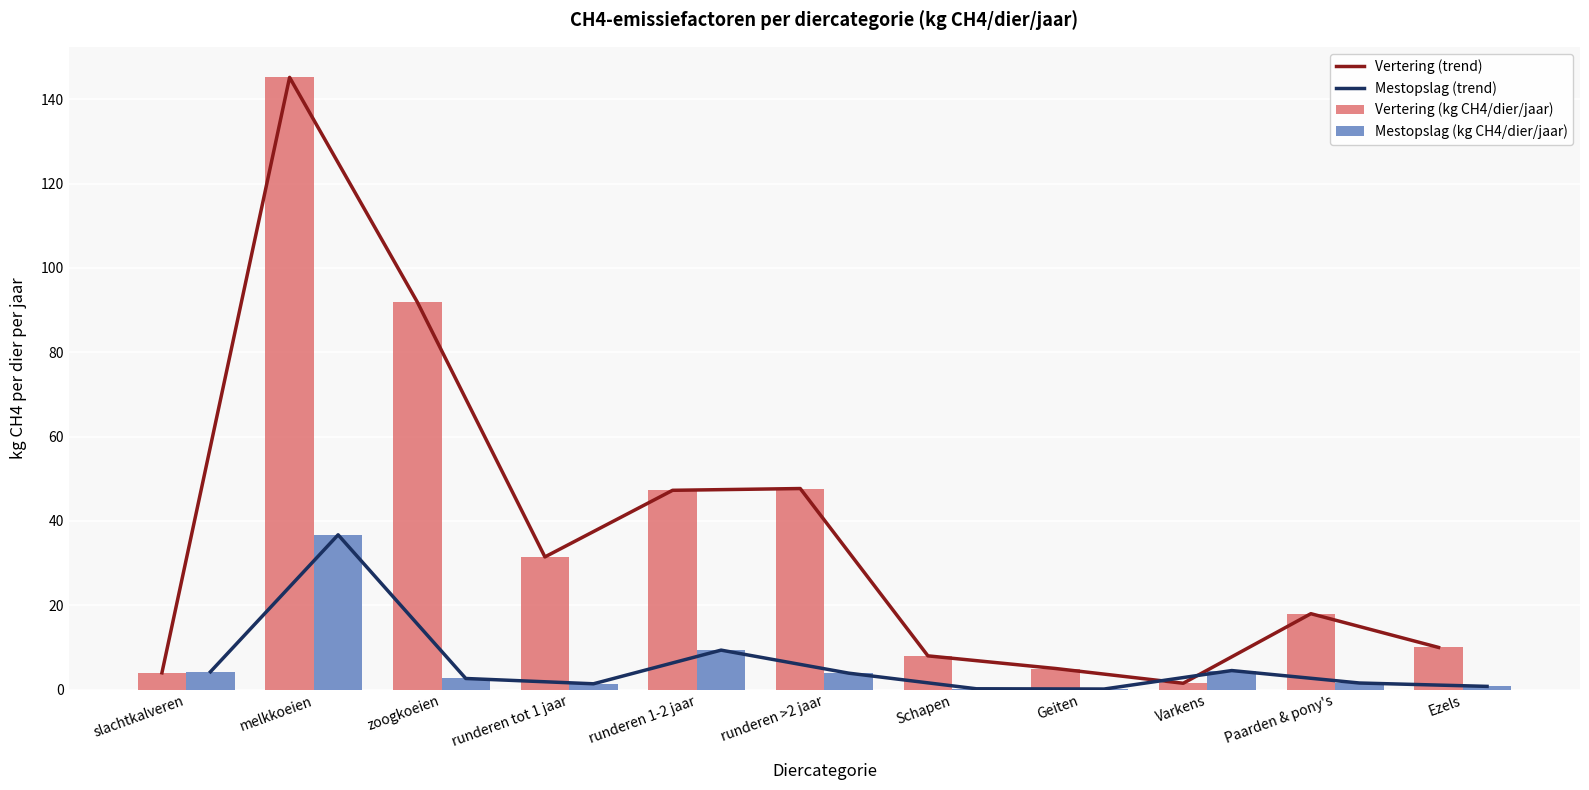

The value of Vertering (kg CH4/dier/jaar) at runderen >2 jaar is 47.7. True or false?

True